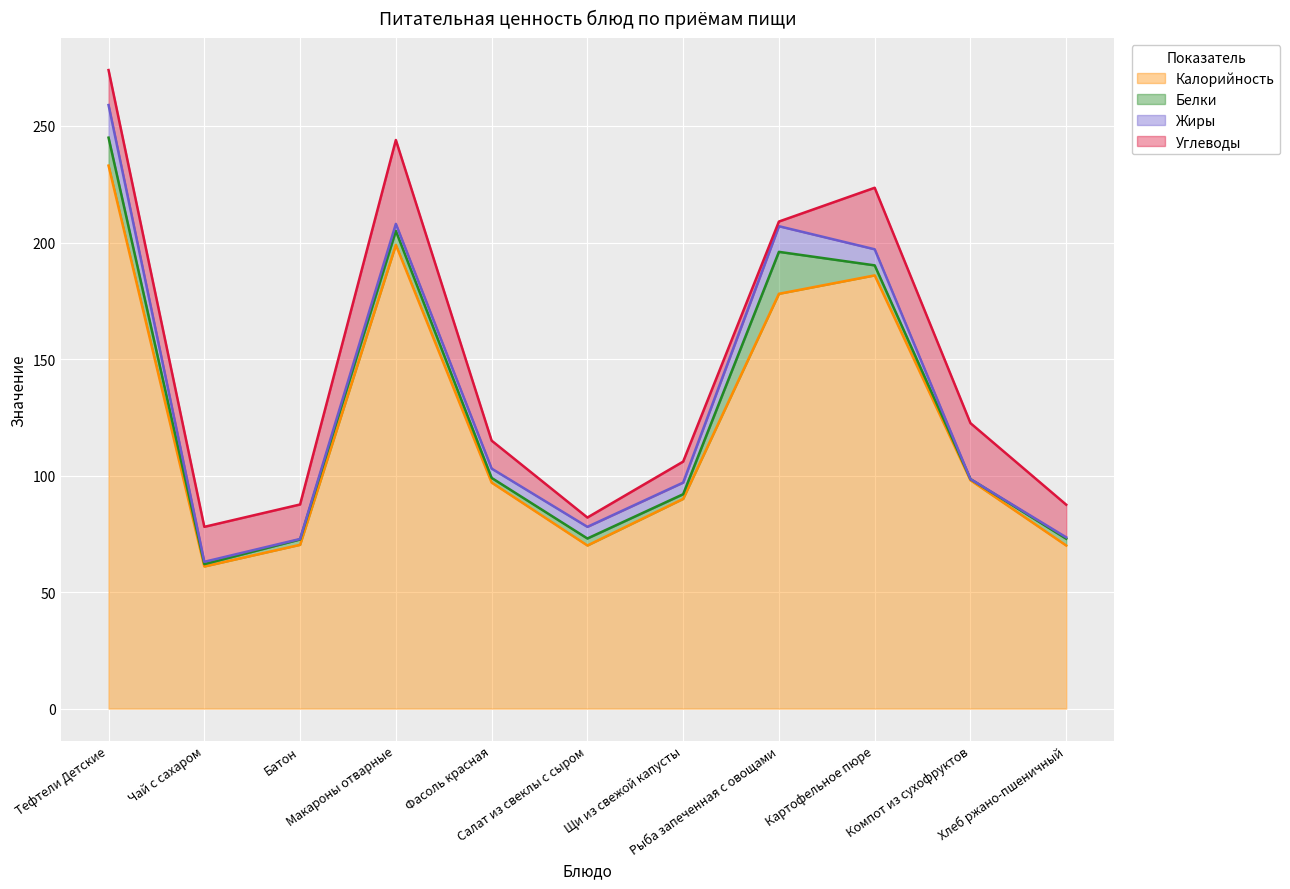

What are all the series names shown in the legend?

Калорийность, Белки, Жиры, Углеводы